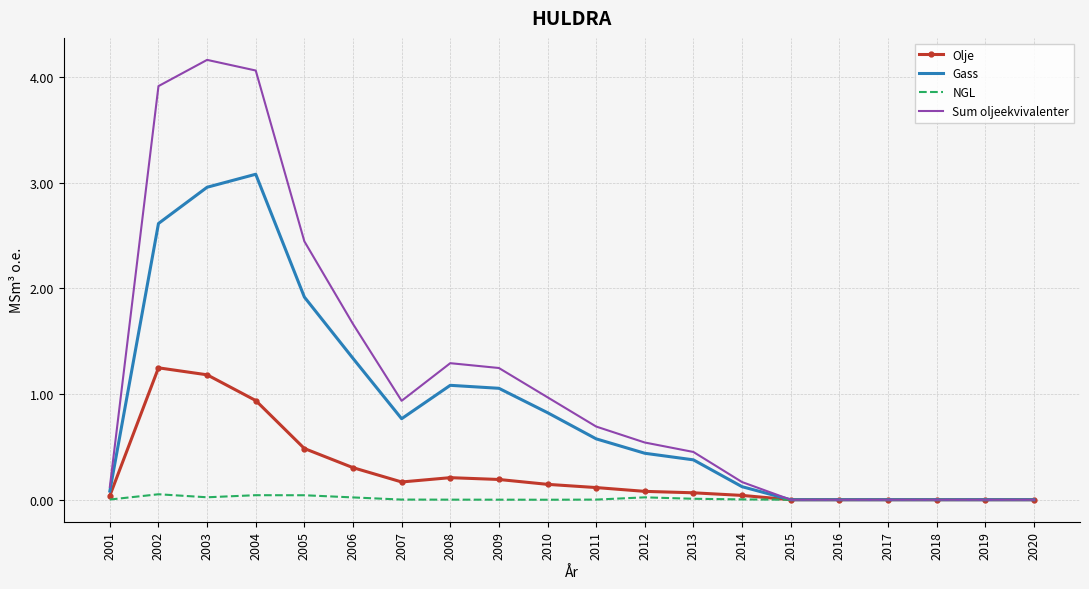

Rank the series by their maximum value, from lowest to highest.

NGL, Olje, Gass, Sum oljeekvivalenter